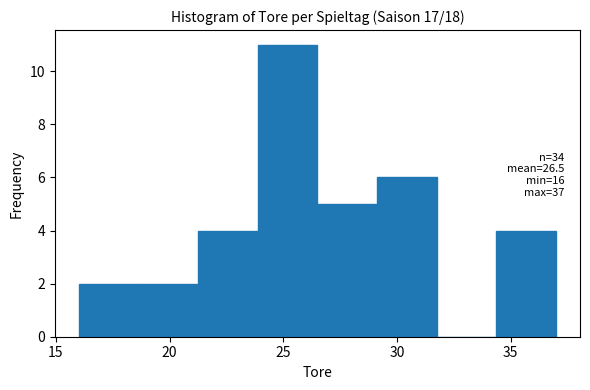

Over which range of the x-axis is the bar tallest?

24.0 to 26.5